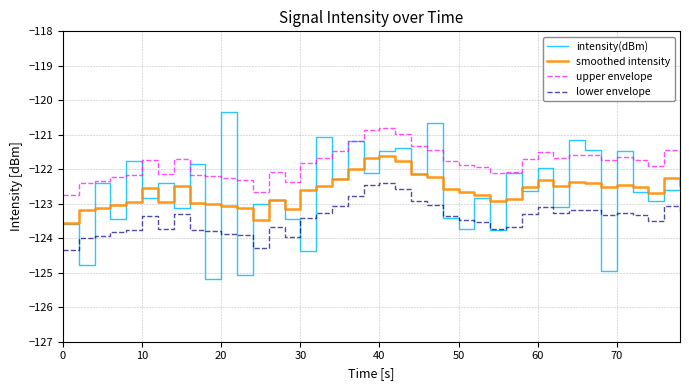

True or false: upper envelope and lower envelope intersect in this chart.

False